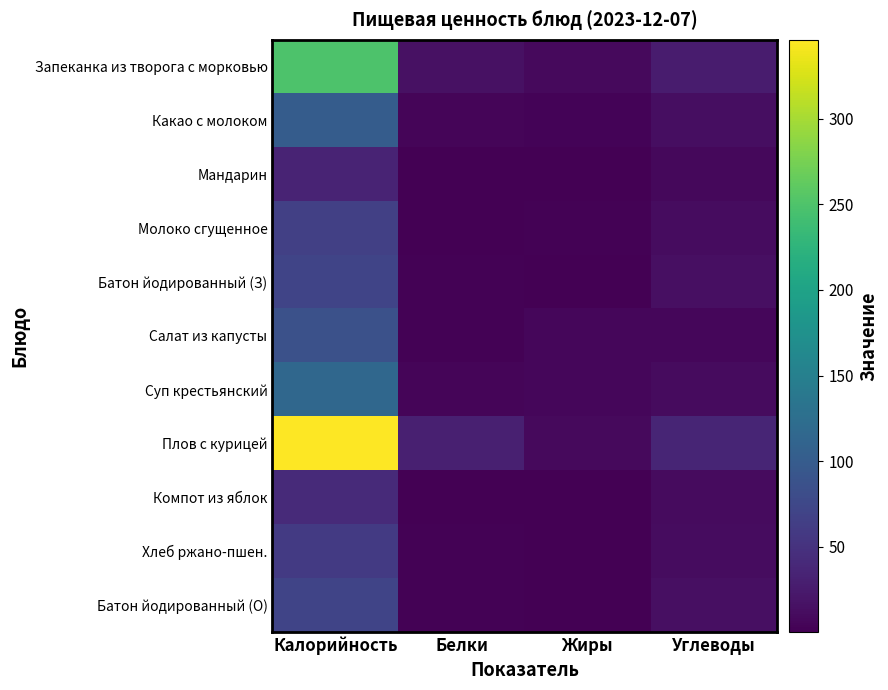

Which has a higher value, Углеводы or Калорийность?

Калорийность